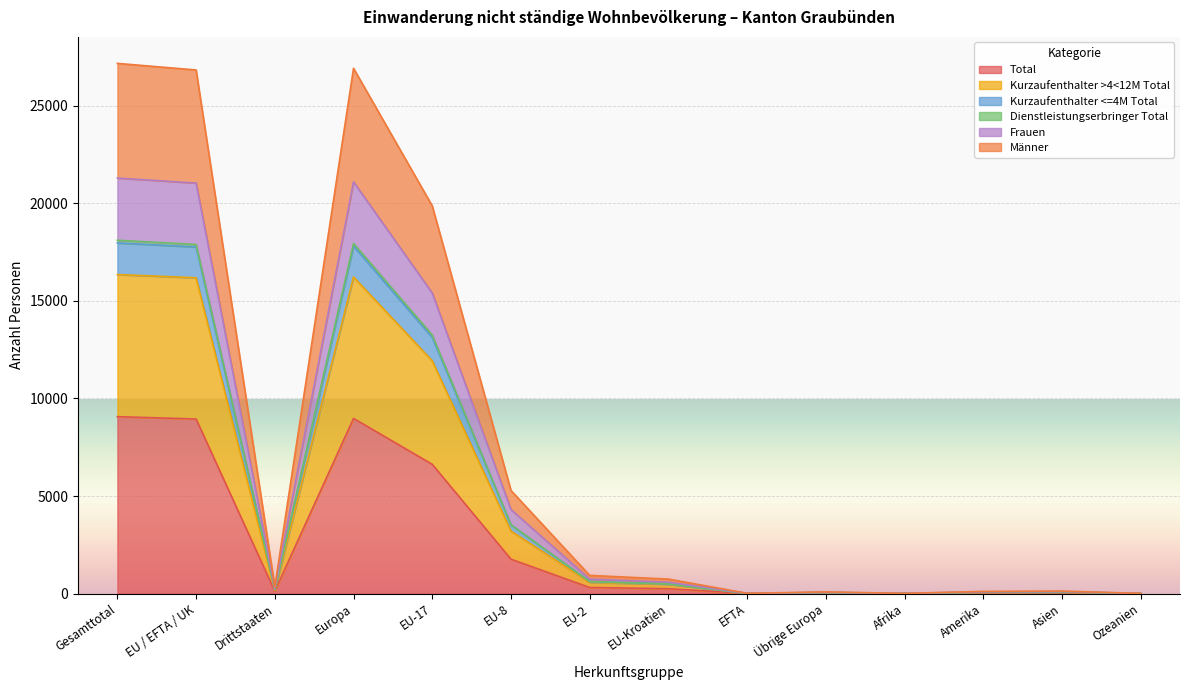

What is the highest value of the Total series?

9067